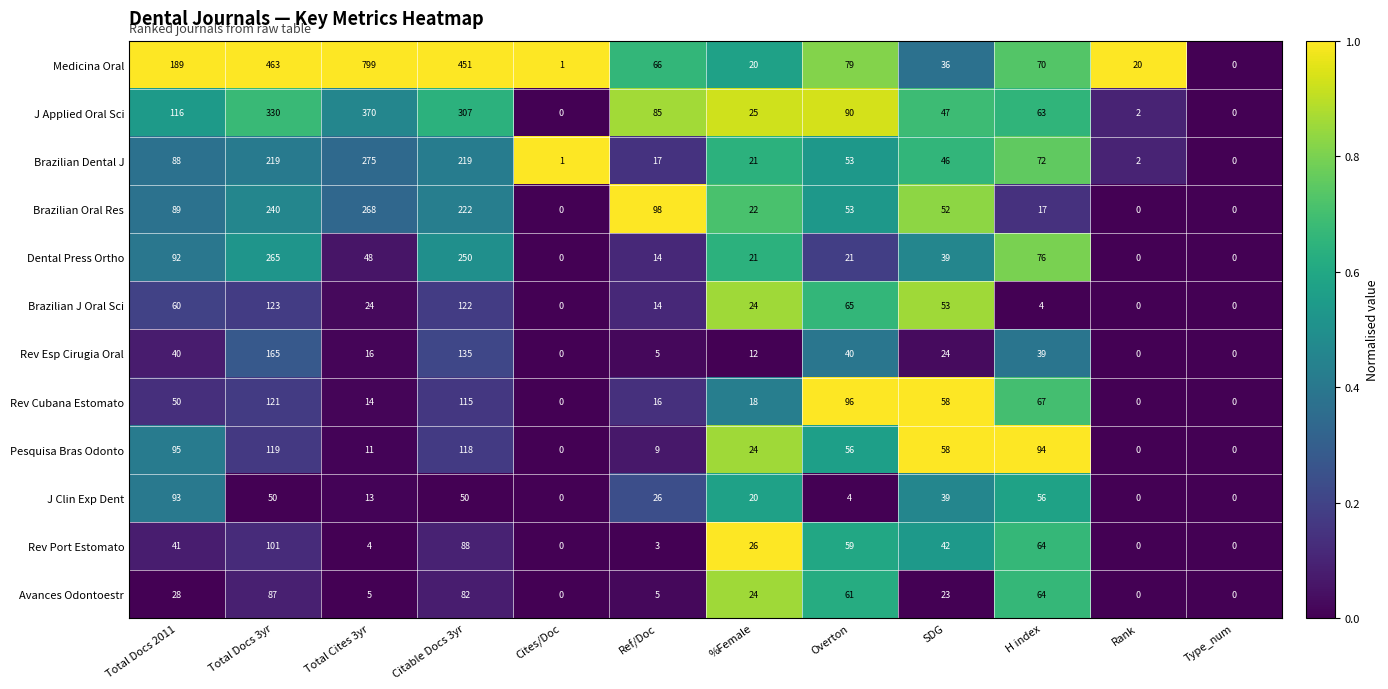

The Medicina Oral series shows 20 at %Female. True or false?

True